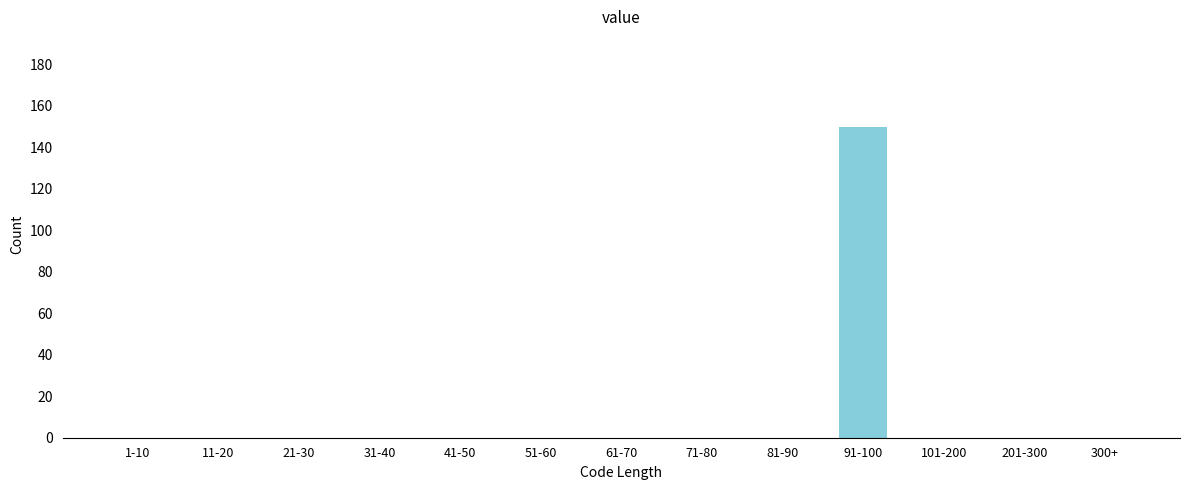

Reading left to right, extract all data points from this chart.

1-10=0	11-20=0	21-30=0	31-40=0	41-50=0	51-60=0	61-70=0	71-80=0	81-90=0	91-100=150	101-200=0	201-300=0	300+=0